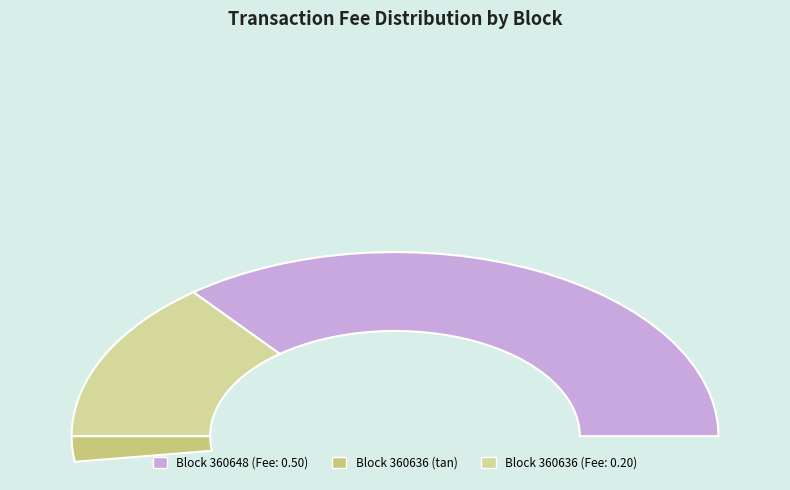

How many segments does this pie chart have?

2